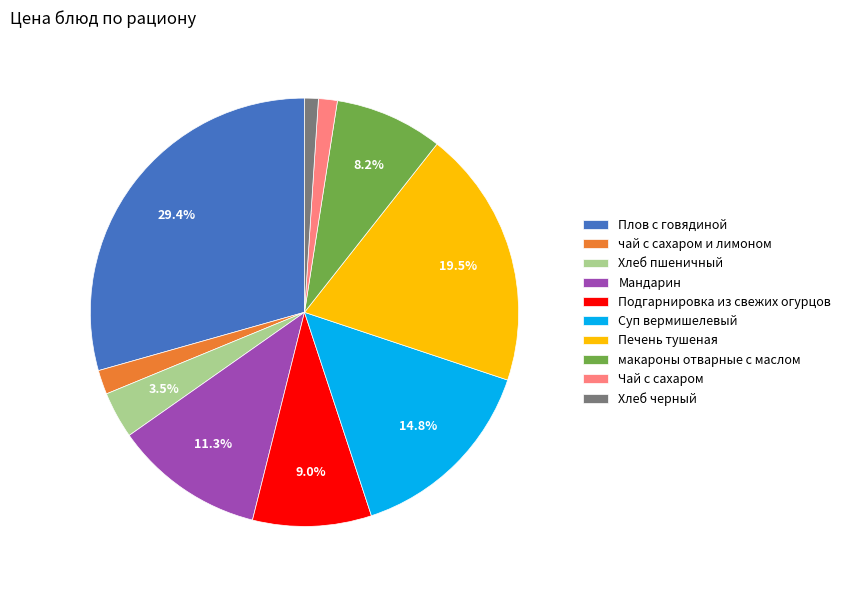

What is the total percentage of Подгарнировка из свежих огурцов and Печень тушеная?

28.5%